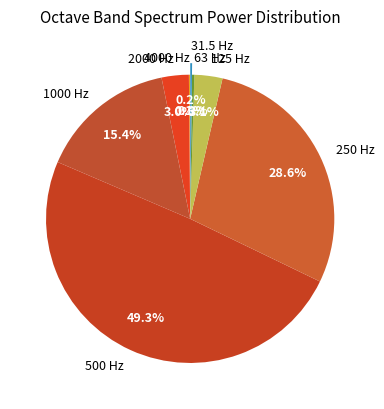

Which category has the biggest portion of the pie?

500 Hz